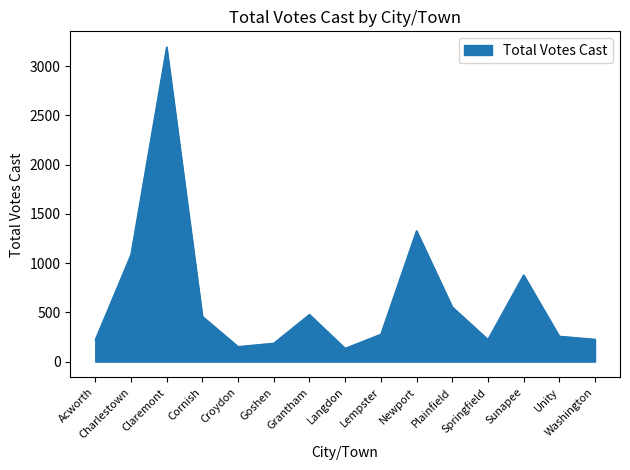

What is the difference between the maximum and minimum values?

3061